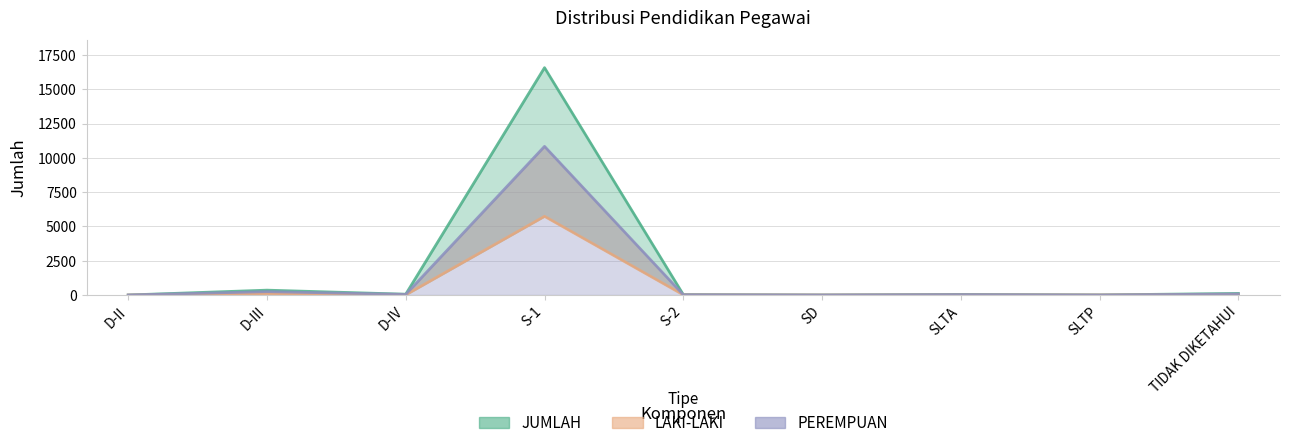

Where is the first local minimum for LAKI-LAKI?

D-IV